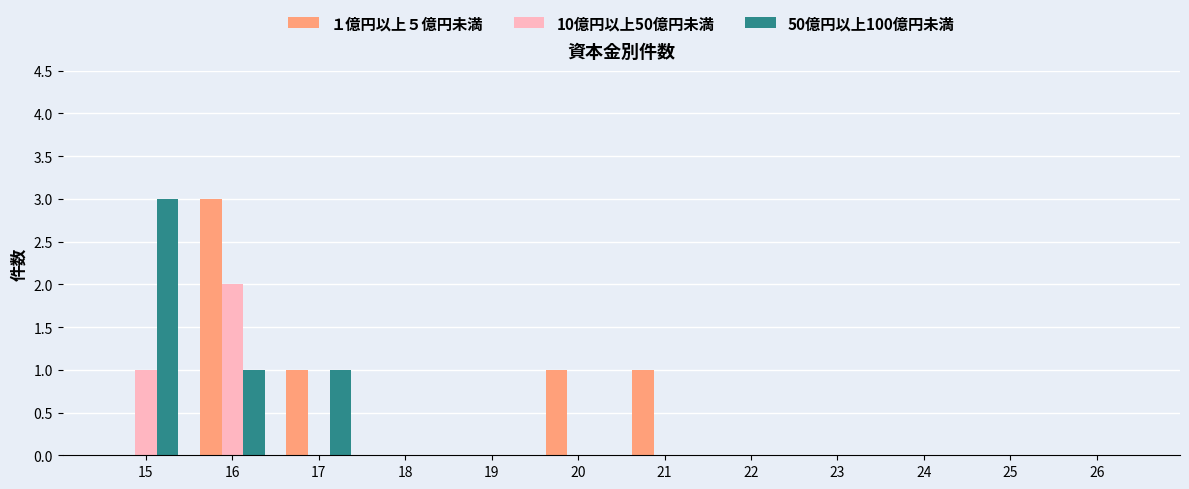

How many groups of bars are there?

12